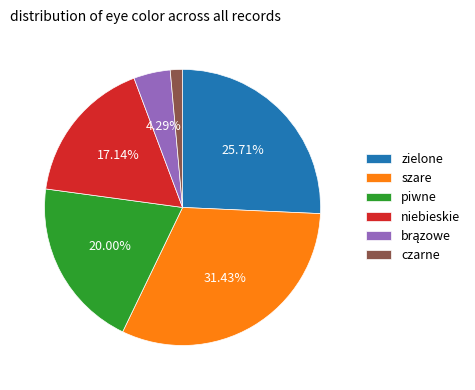

To the nearest percent, what is the difference between the szare and niebieskie slice percentages?

14%